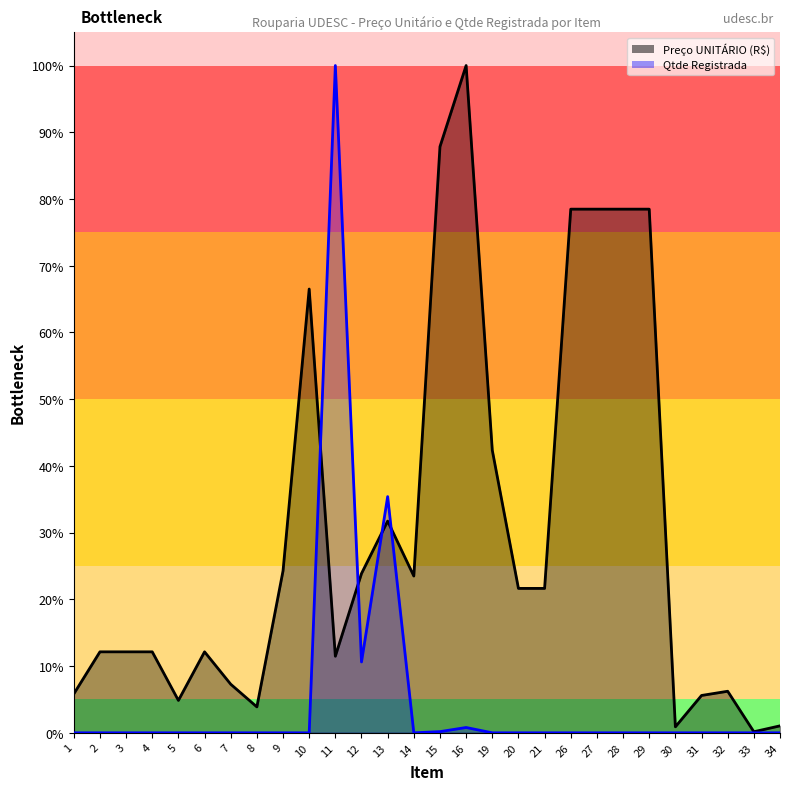

Which has a higher value, 14 or 10?

10